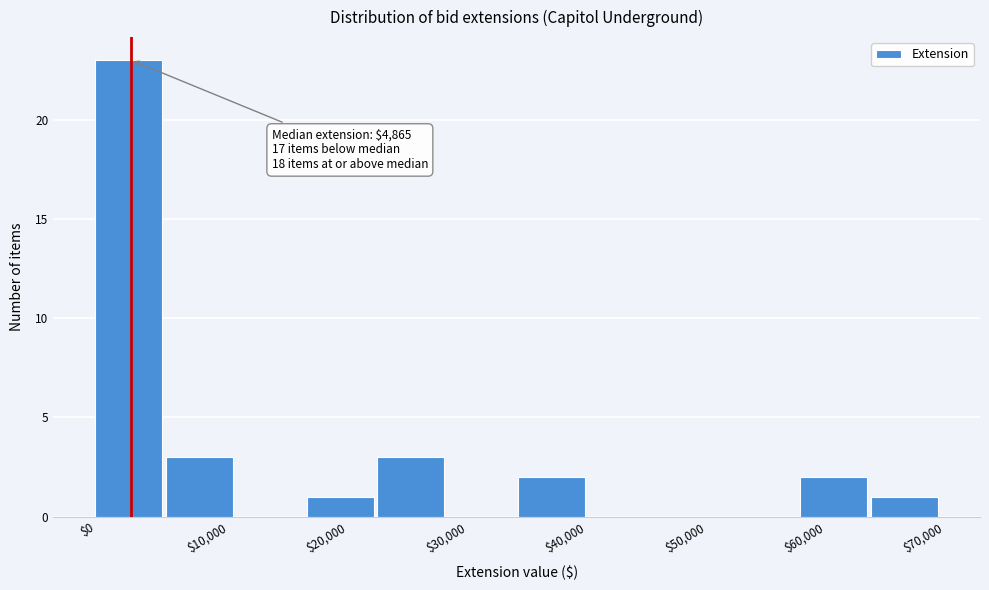

Which range on the x-axis has the tallest bar?

1000 to 7000